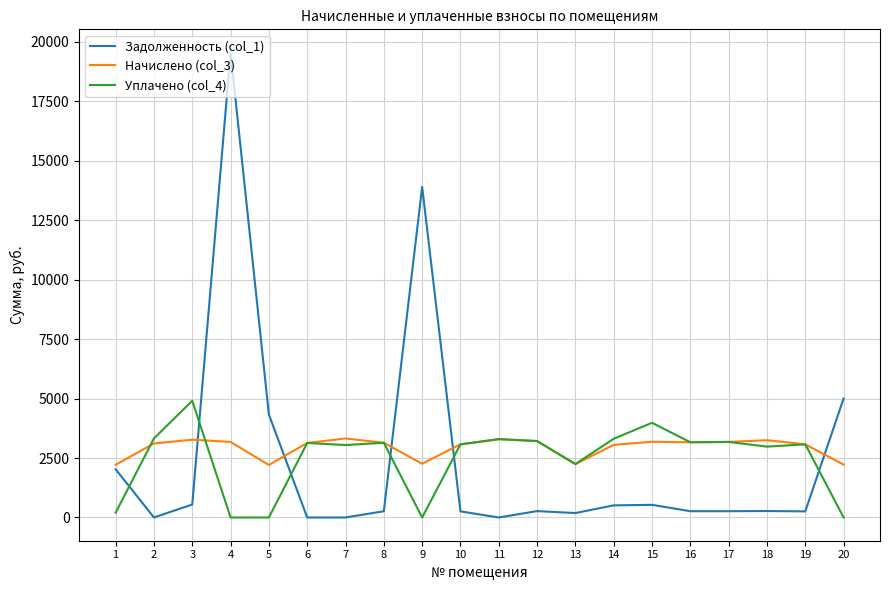

What is the greatest value displayed?

19541.4